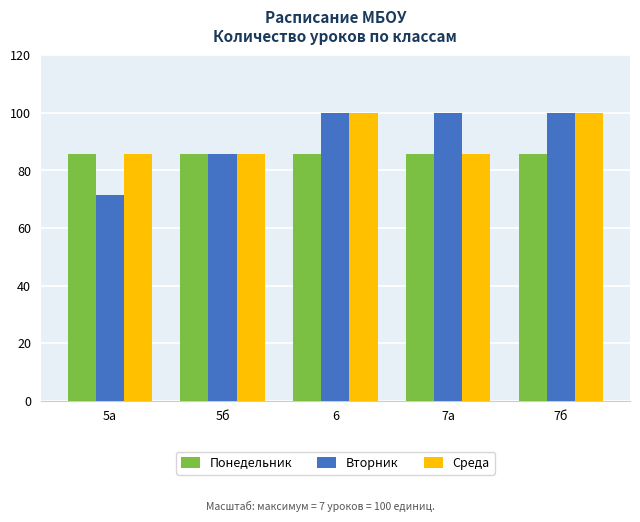

Reading left to right, what are all the values shown in this chart?

Понедельник: 85.7	85.7	85.7	85.7	85.7
Вторник: 71.4	85.7	100.0	100.0	100.0
Среда: 85.7	85.7	100.0	85.7	100.0